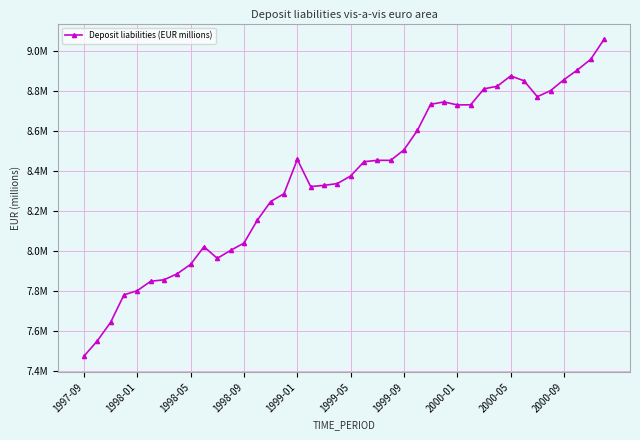

Where is the data nearest to the value 8265574?

14